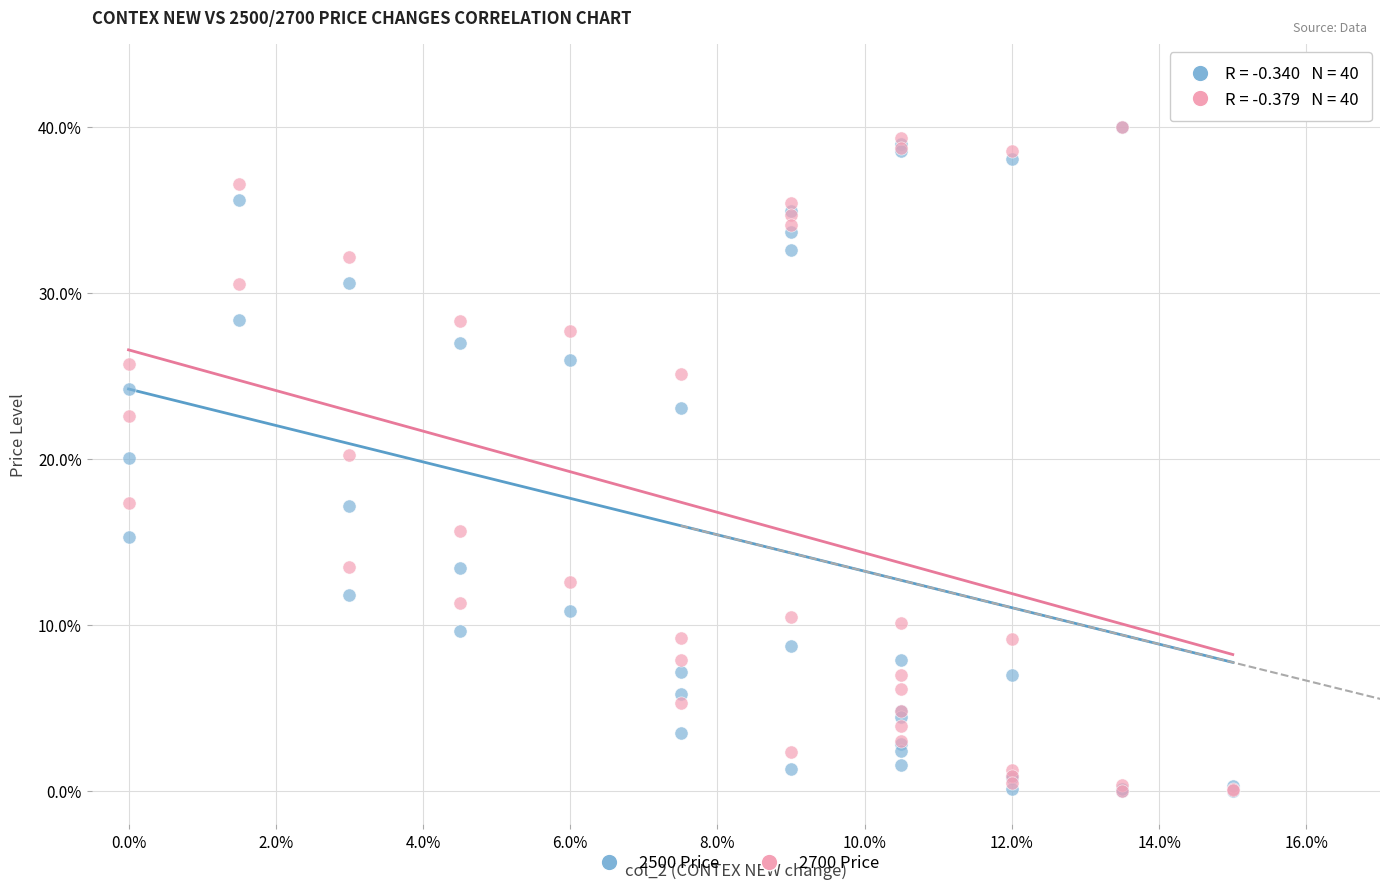

What are all the series names shown in the legend?

2500 Price, 2700 Price